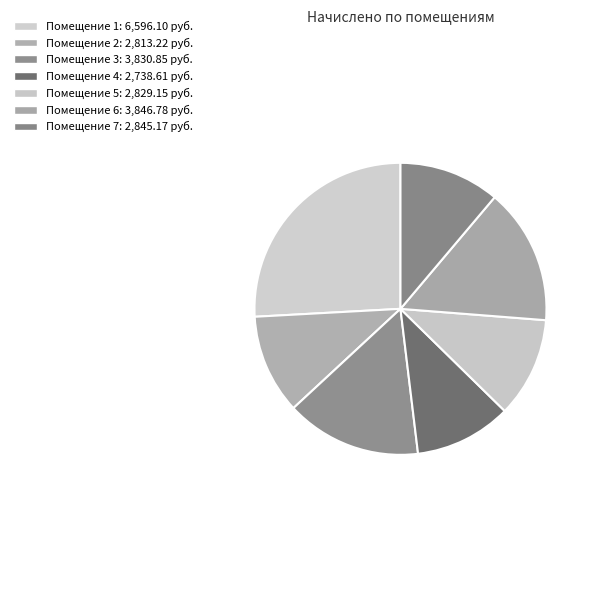

How many segments does this pie chart have?

7